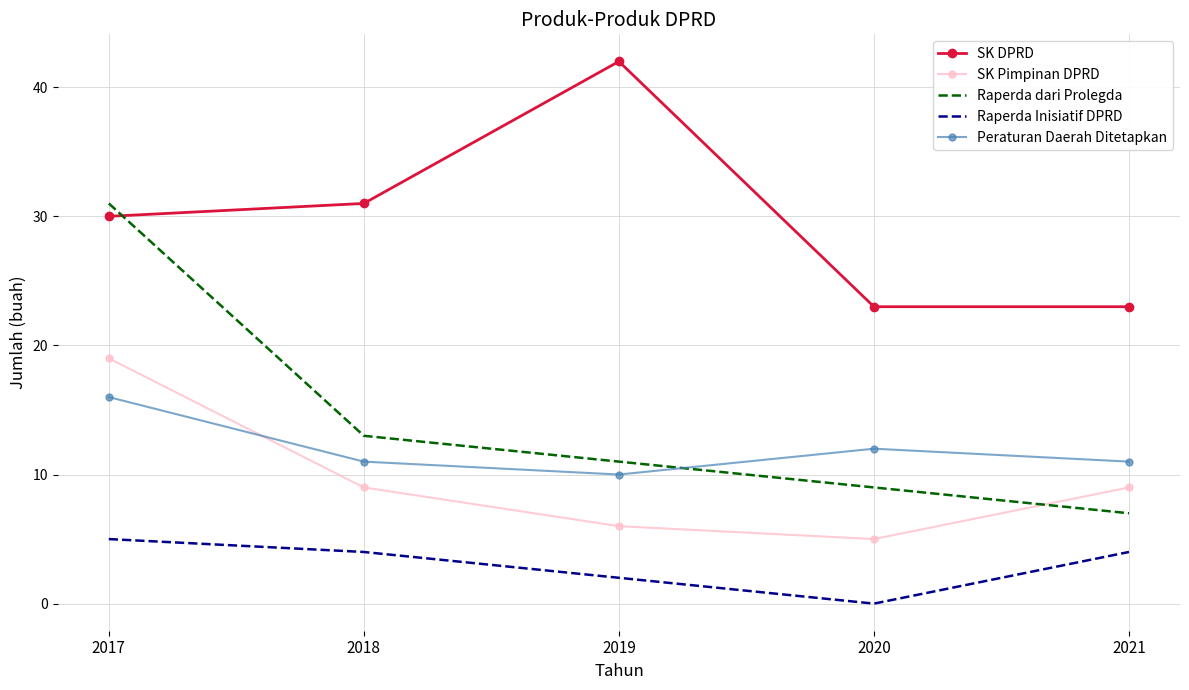

How many distinct data groups are displayed?

5